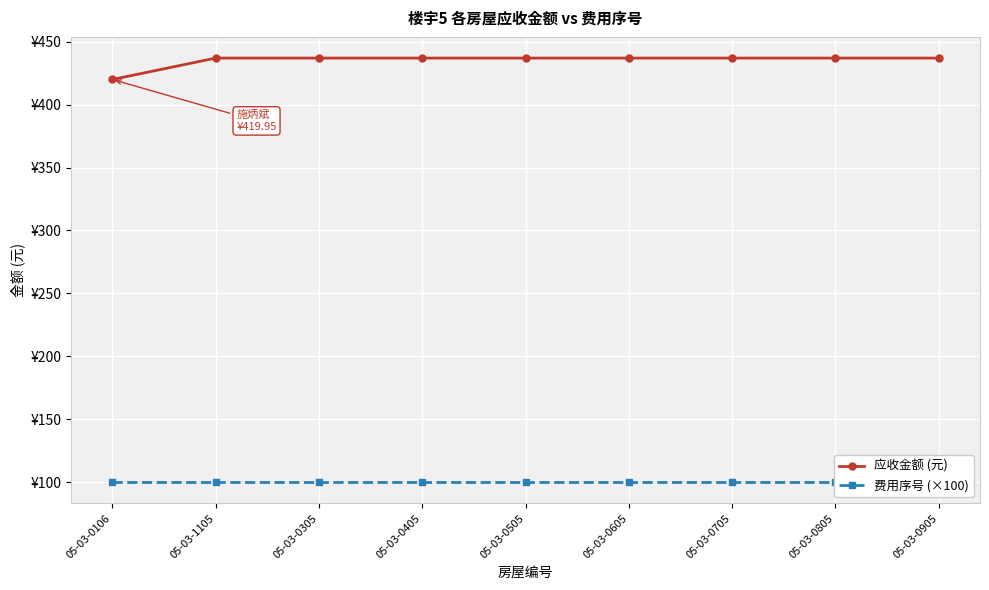

At which label is 费用序号 (×100) closest to 100?

05-03-0106